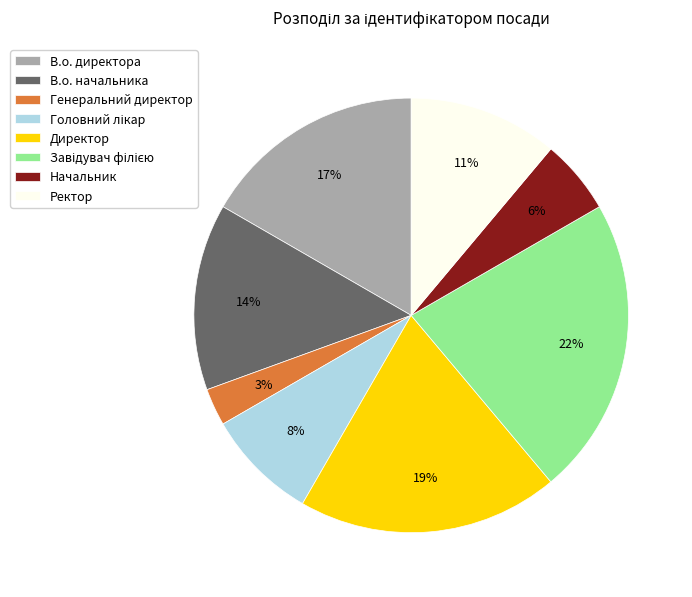

How many slices are in this pie chart?

8